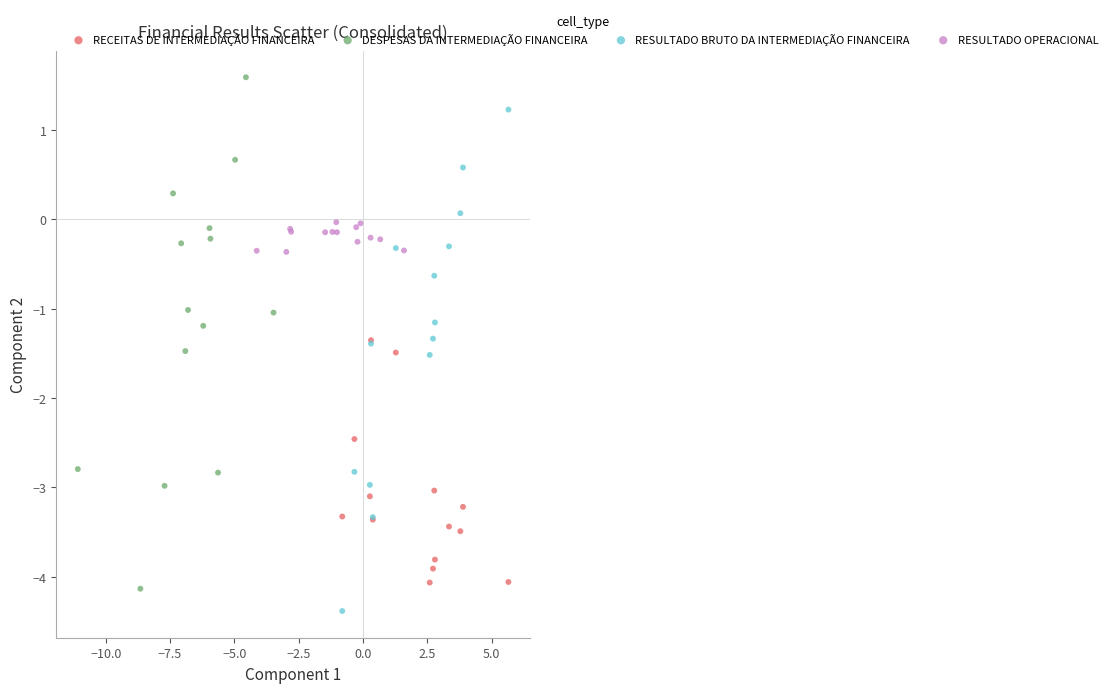

Which series reaches the maximum Y coordinate?

DESPESAS DA INTERMEDIAÇÃO FINANCEIRA